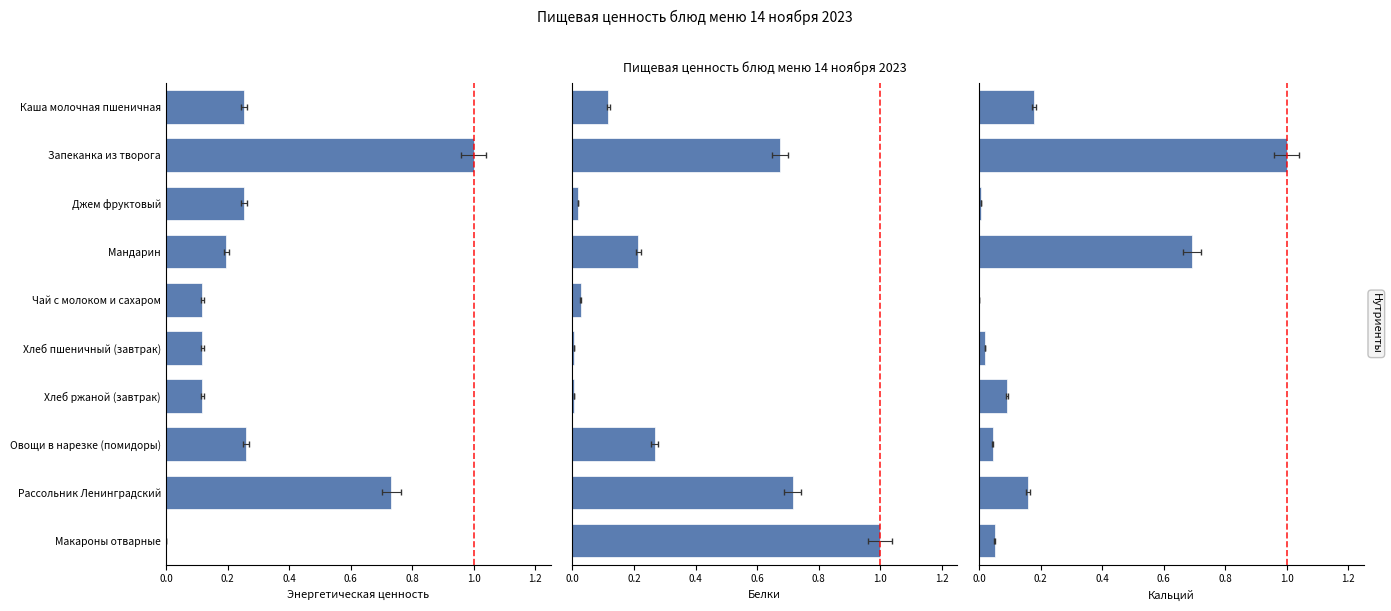

The Энергетическая ценность (ккал) series shows 1.0 at Запеканка из творога. True or false?

True